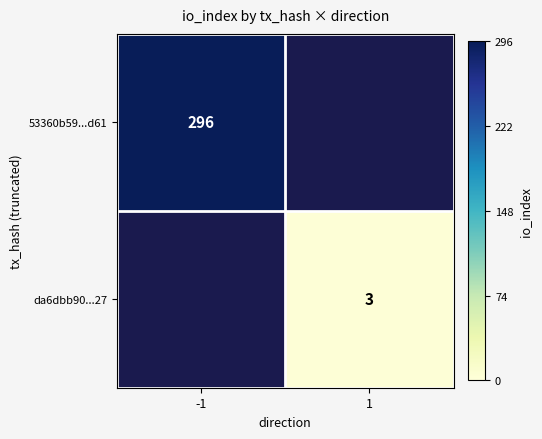

The value of 53360b59...d61 at -1 is 147. True or false?

False